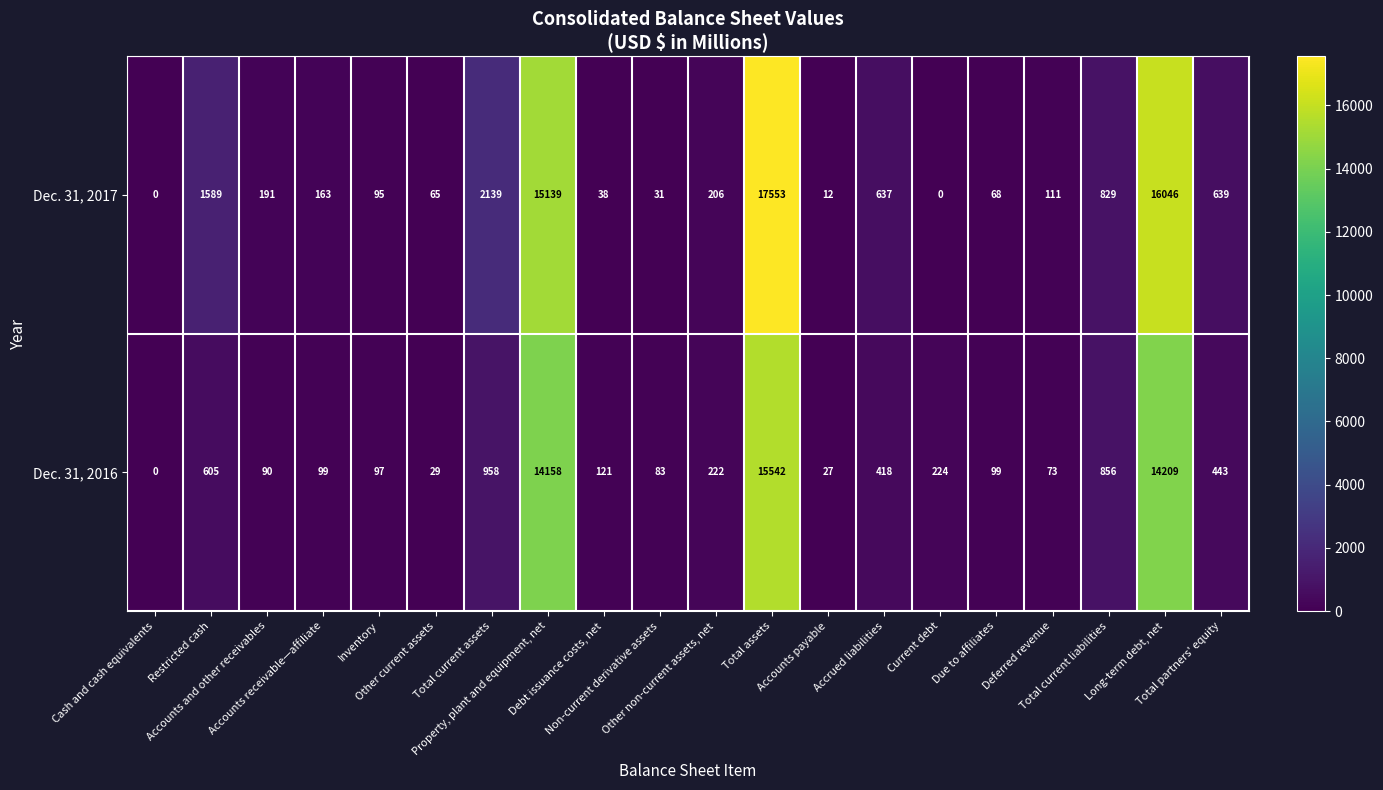

Which series changed the most between Accounts and other receivables and Accrued liabilities?

Dec. 31, 2017